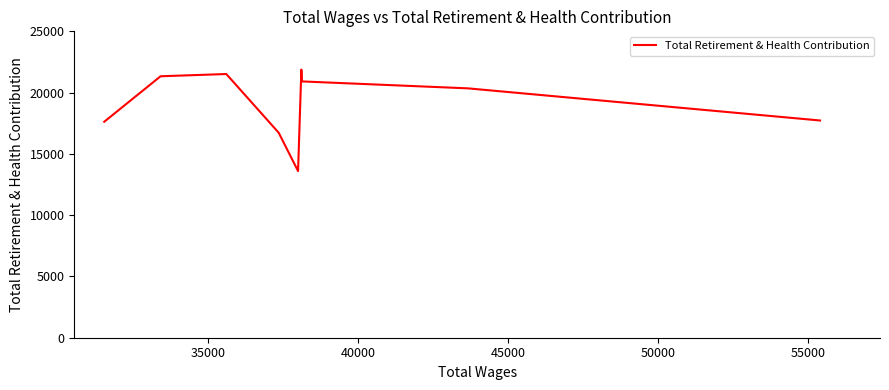

How many interior local valleys (lower than both neighbors) does the data have?

1